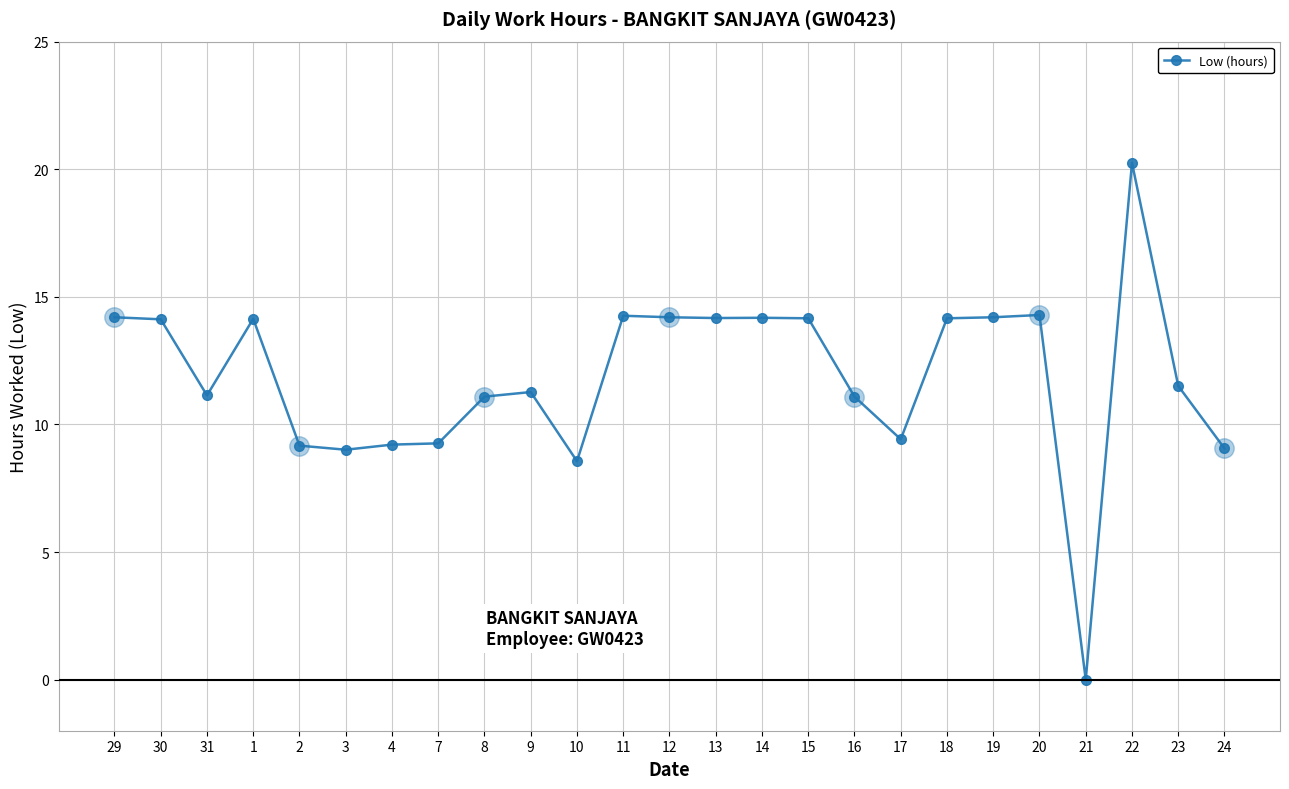

True or false: the data has more than 2 interior local peaks.

True